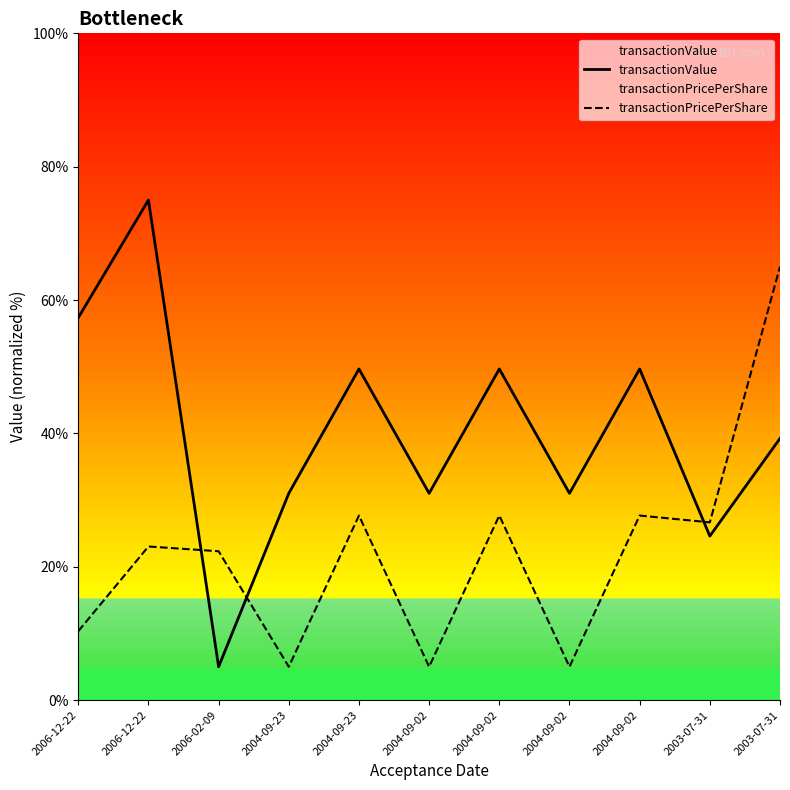

What is the value of the transactionValue point at the 6th from the left?

31.0